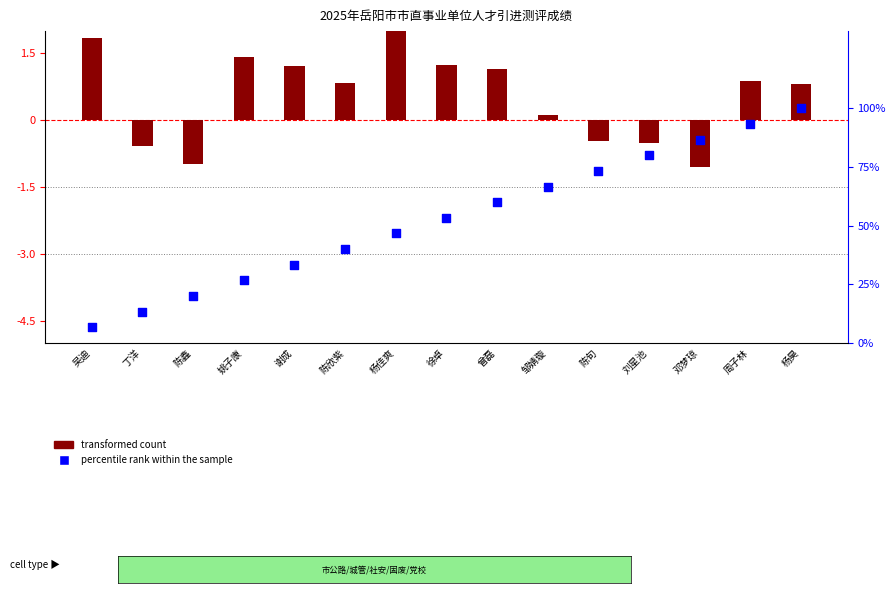

What is the change in value from 吴迪 to 杨佳爽?

+40.0